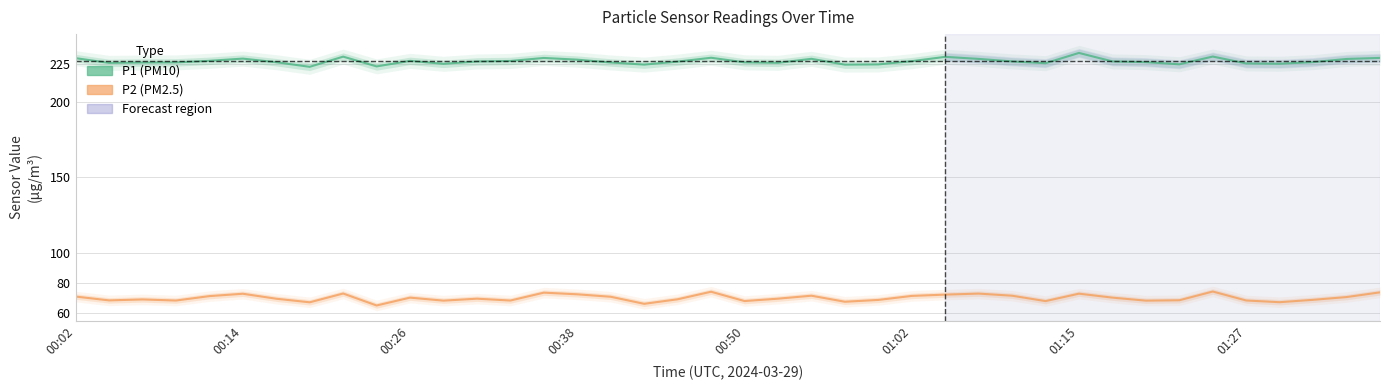

What is the average value of the P2 (PM2.5) series?

70.2